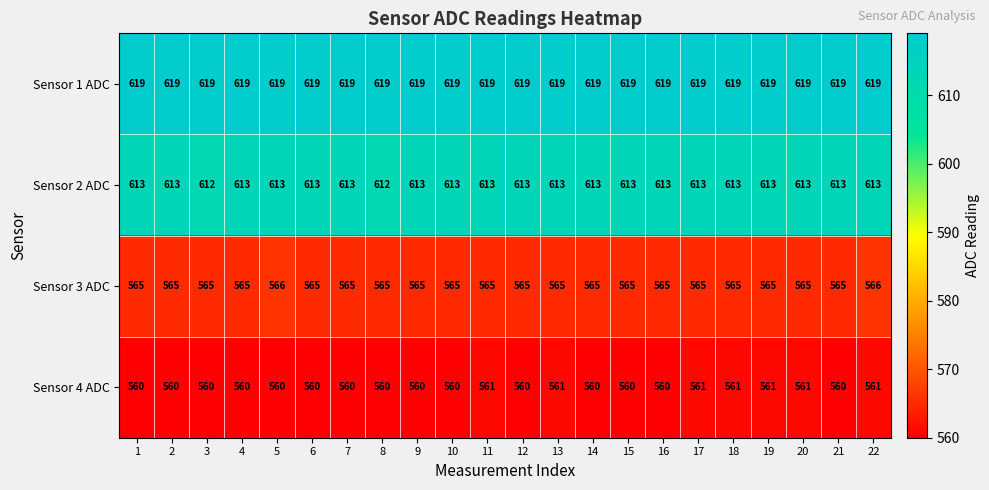

At which category is the sum across all series the highest?

22